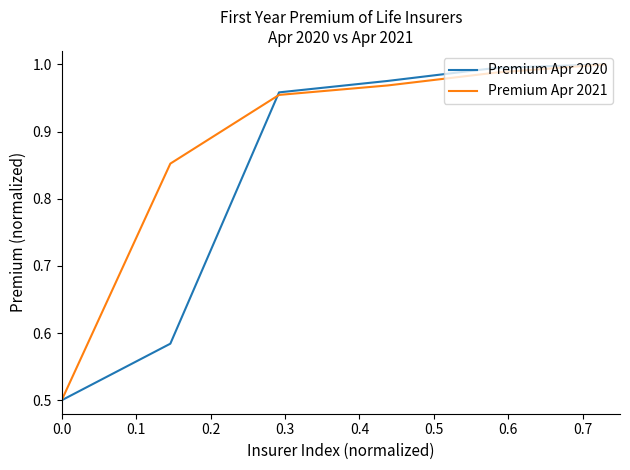

How many lines are shown in the chart?

2